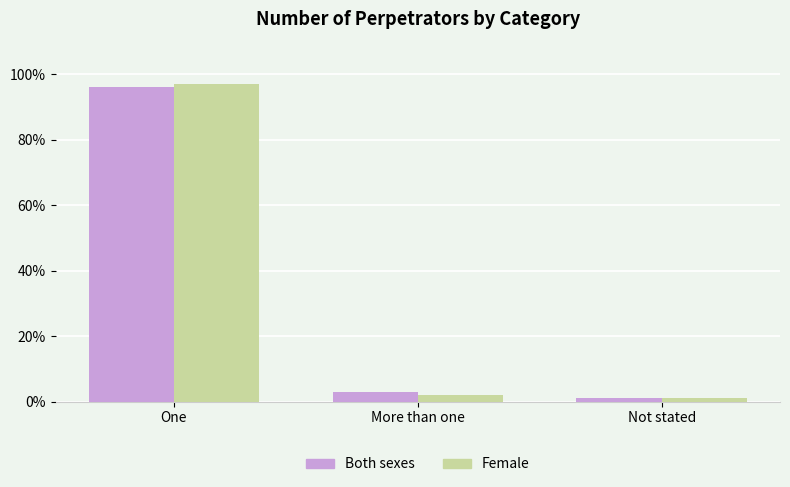

Reading left to right, what are all the values shown in this chart?

Both sexes: One=96	More than one=3	Not stated=1
Female: One=97	More than one=2	Not stated=1